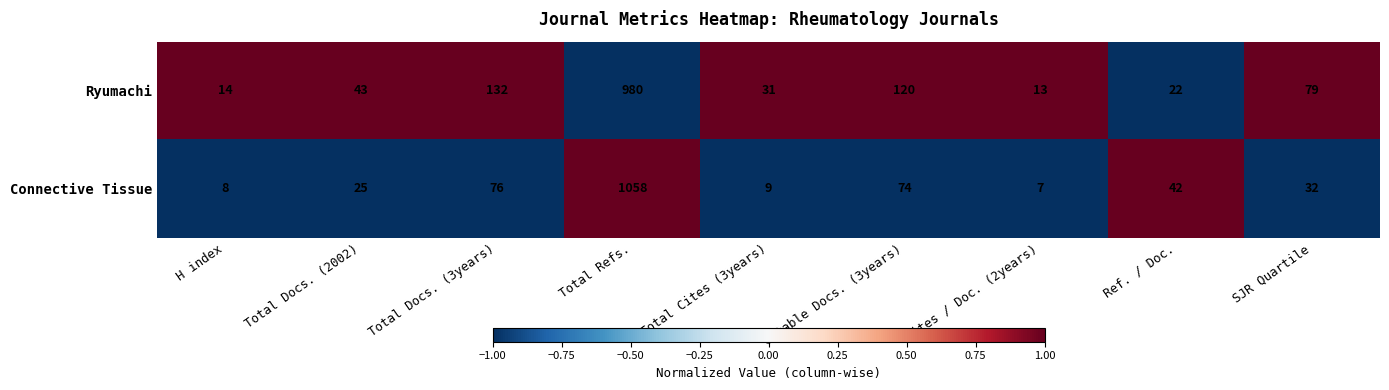

Which category has the highest value across all series?

Total Refs.